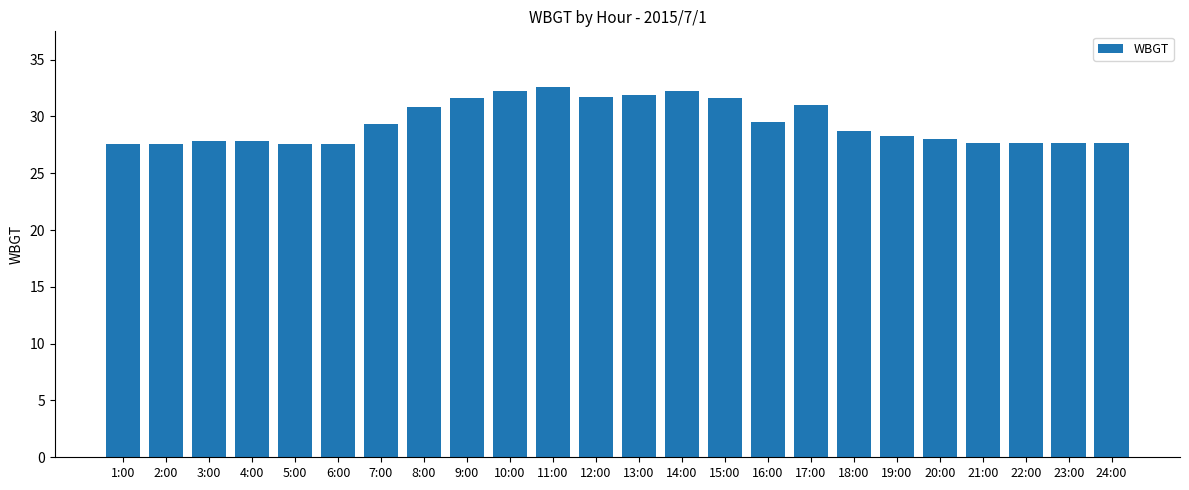

What is the change in value from 12:00 to 18:00?

-3.0